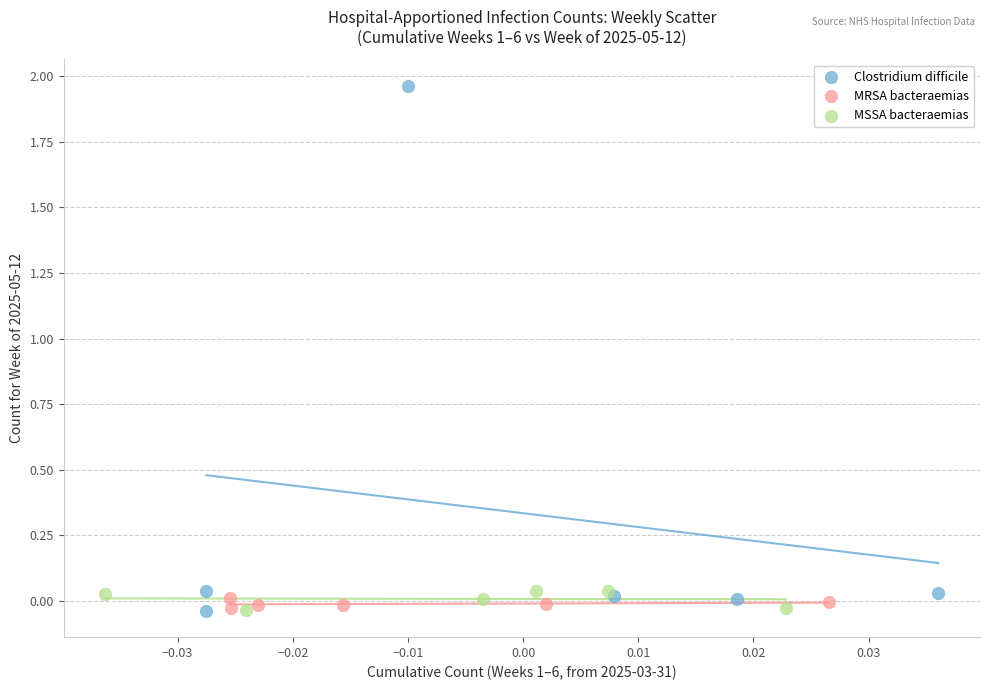

Which series has the largest Y range (max minus min)?

Clostridium difficile